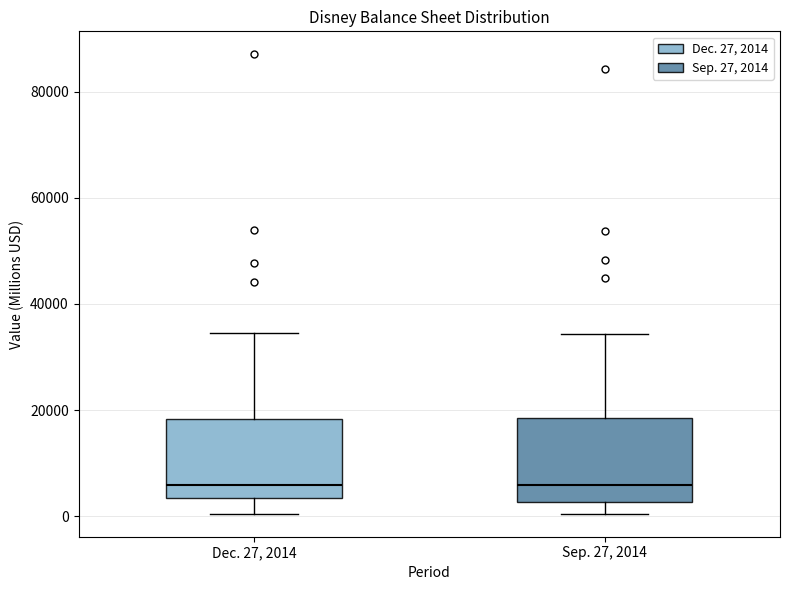

Where does the median line of the box for Sep. 27, 2014 sit on the y-axis? The values are not printed on the chart, so give them approximately, as read against the axis.

6000